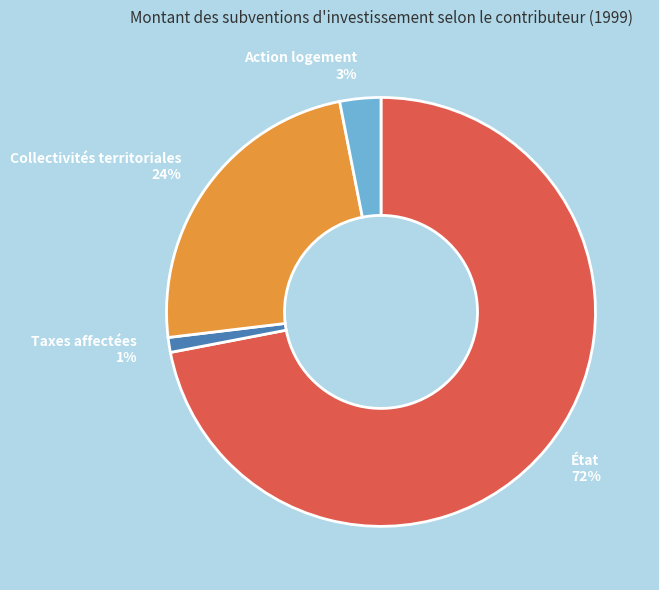

Is it true that Action logement 3% is 10% of the pie?

False